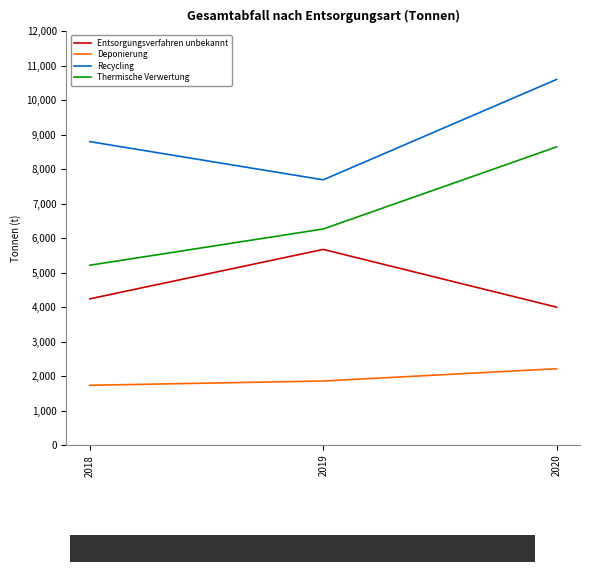

Where is Entsorgungsverfahren unbekannt nearest to the value 4835?

2018